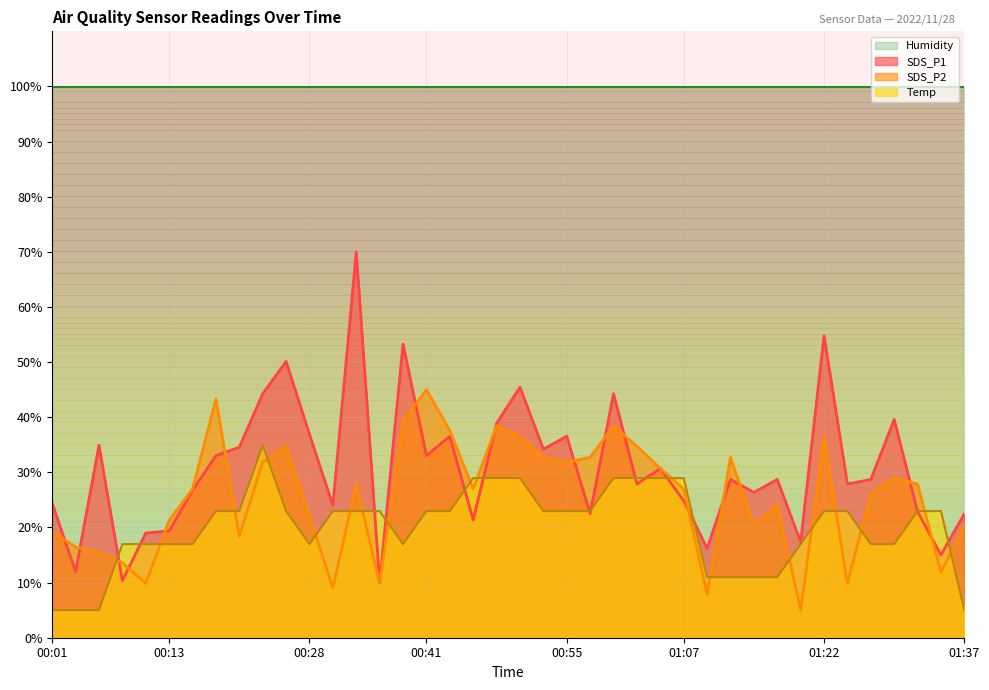

Reading right to left, list all the values displayed in this chart.

SDS_P1 line: 22.5	15.0	22.9	39.6	28.7	27.9	54.8	17.4	28.7	26.4	28.7	16.2	24.9	30.7	27.9	44.3	22.5	36.5	34.2	45.4	38.9	21.3	36.5	33.0	53.3	10.0	70.0	24.0	36.9	50.1	44.3	34.6	33.0	26.7	19.4	19.0	10.4	34.9	12.0	24.4
SDS_P2 line: 20.4	11.9	27.9	29.0	26.1	9.9	36.4	5.0	24.1	20.4	32.7	7.9	27.0	30.7	34.7	38.4	32.7	31.9	32.7	36.4	38.4	27.0	37.6	45.0	39.3	9.9	27.9	9.0	22.1	34.7	31.9	18.4	43.3	27.0	21.3	9.9	13.6	15.6	16.4	19.3
Temp line: 5.0	23.0	23.0	17.0	17.0	23.0	23.0	17.0	11.0	11.0	11.0	11.0	29.0	29.0	29.0	29.0	23.0	23.0	23.0	29.0	29.0	29.0	23.0	23.0	17.0	23.0	23.0	23.0	17.0	23.0	34.9	23.0	23.0	17.0	17.0	17.0	17.0	5.0	5.0	5.0
Humidity line: 99.9	99.9	99.9	99.9	99.9	99.9	99.9	99.9	99.9	99.9	99.9	99.9	99.9	99.9	99.9	99.9	99.9	99.9	99.9	99.9	99.9	99.9	99.9	99.9	99.9	99.9	99.9	99.9	99.9	99.9	99.9	99.9	99.9	99.9	99.9	99.9	99.9	99.9	99.9	99.9